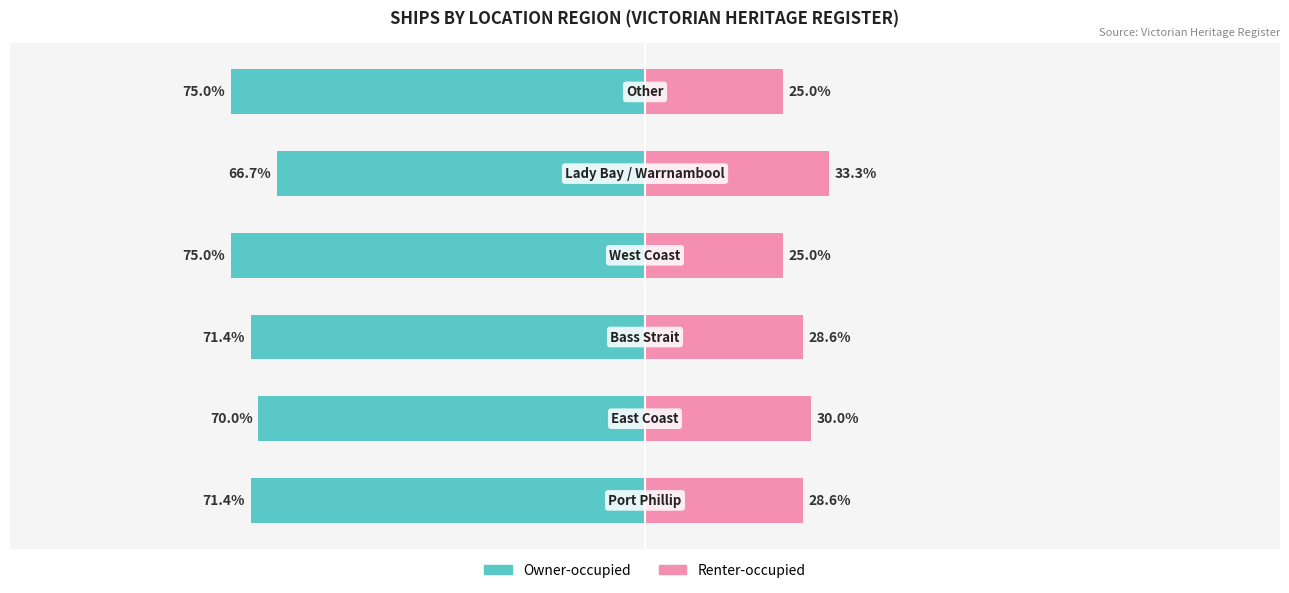

List the labels in order of Renter-occupied value, smallest first.

3, 5, 0, 2, 1, 4